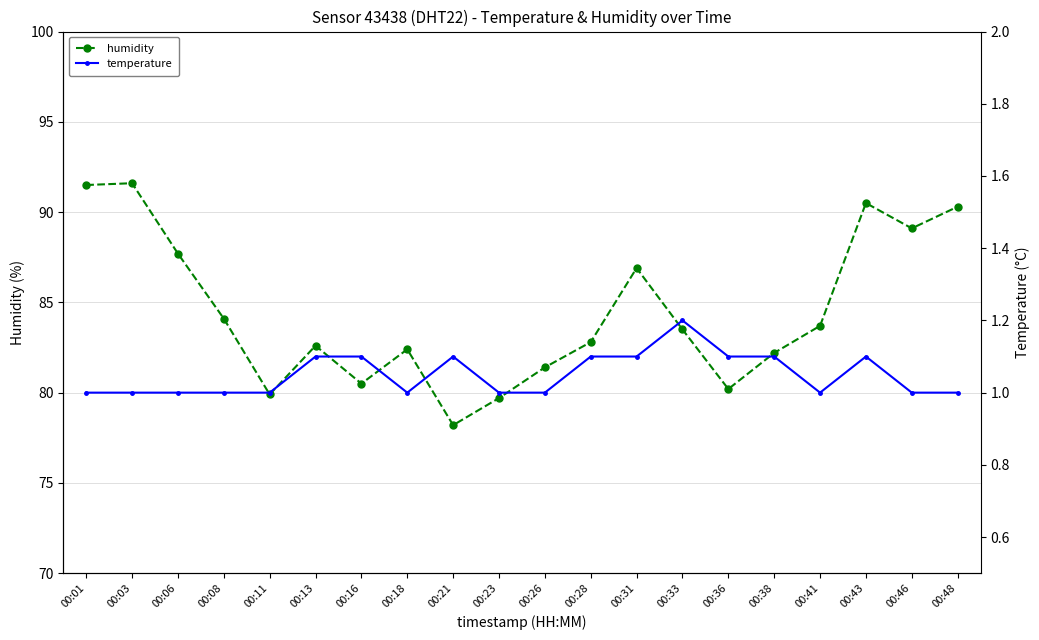

Between 00:41 and 00:16, which is larger?

00:41